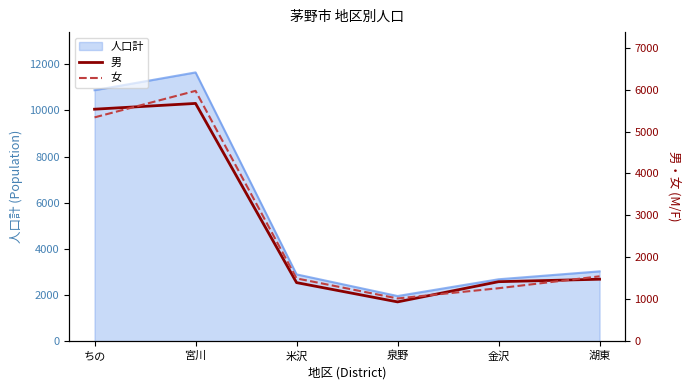

What is the lowest value of the 人口計 series?

1954